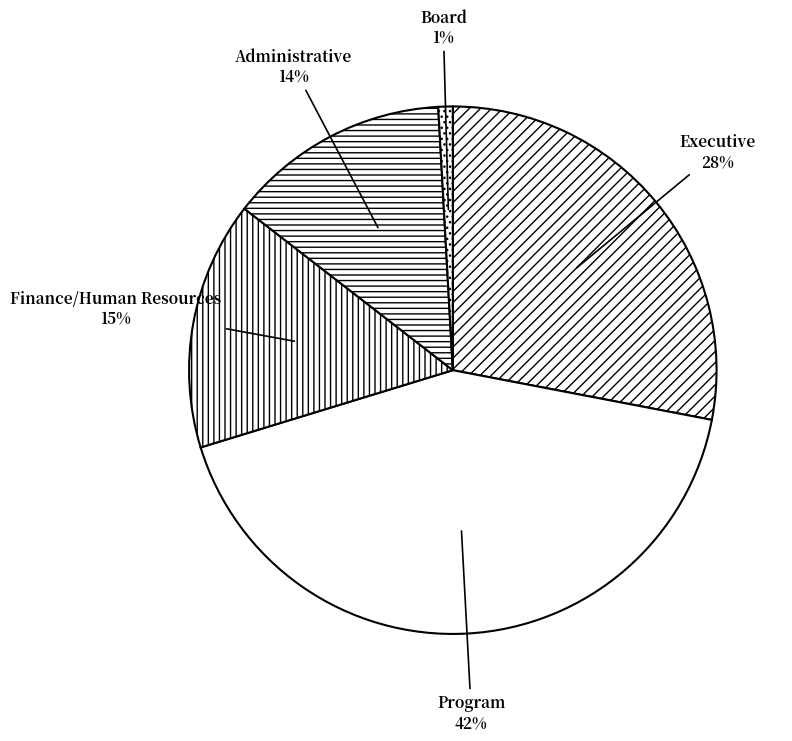

To the nearest percent, what is the combined percentage of Program and Executive?

70%